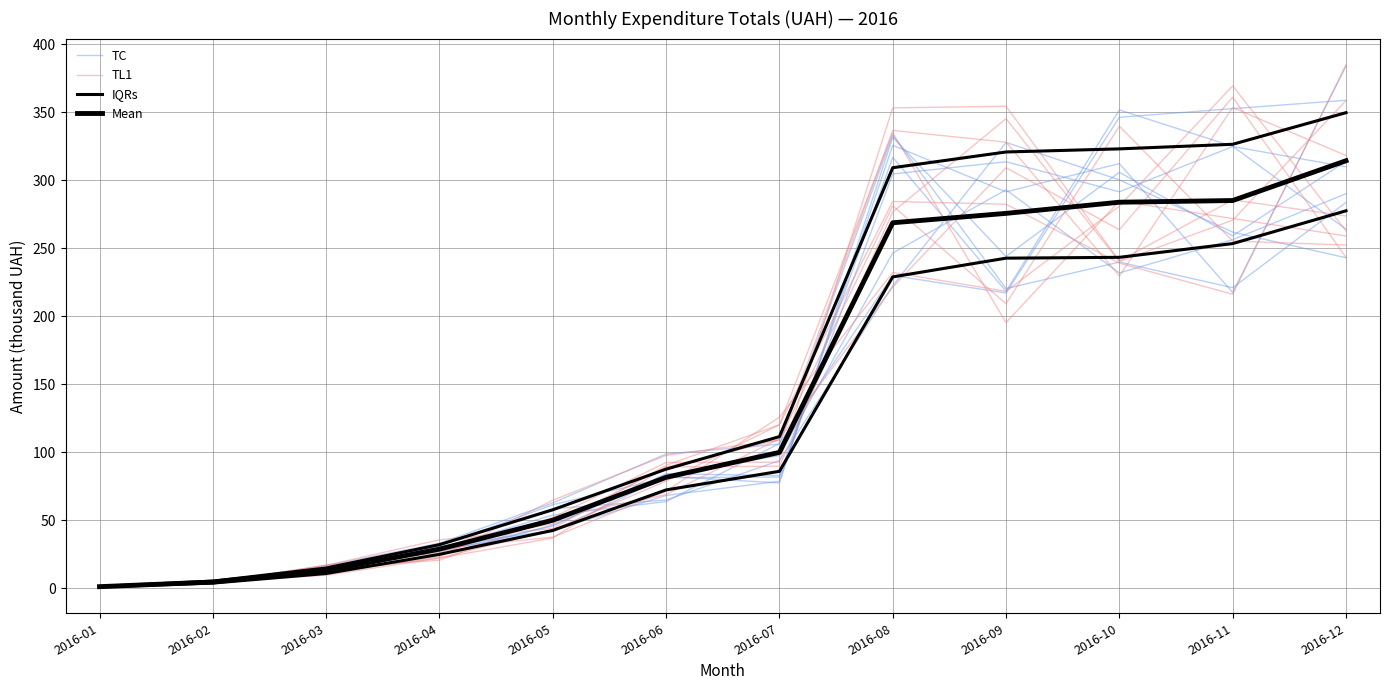

How many lines are shown in the chart?

4